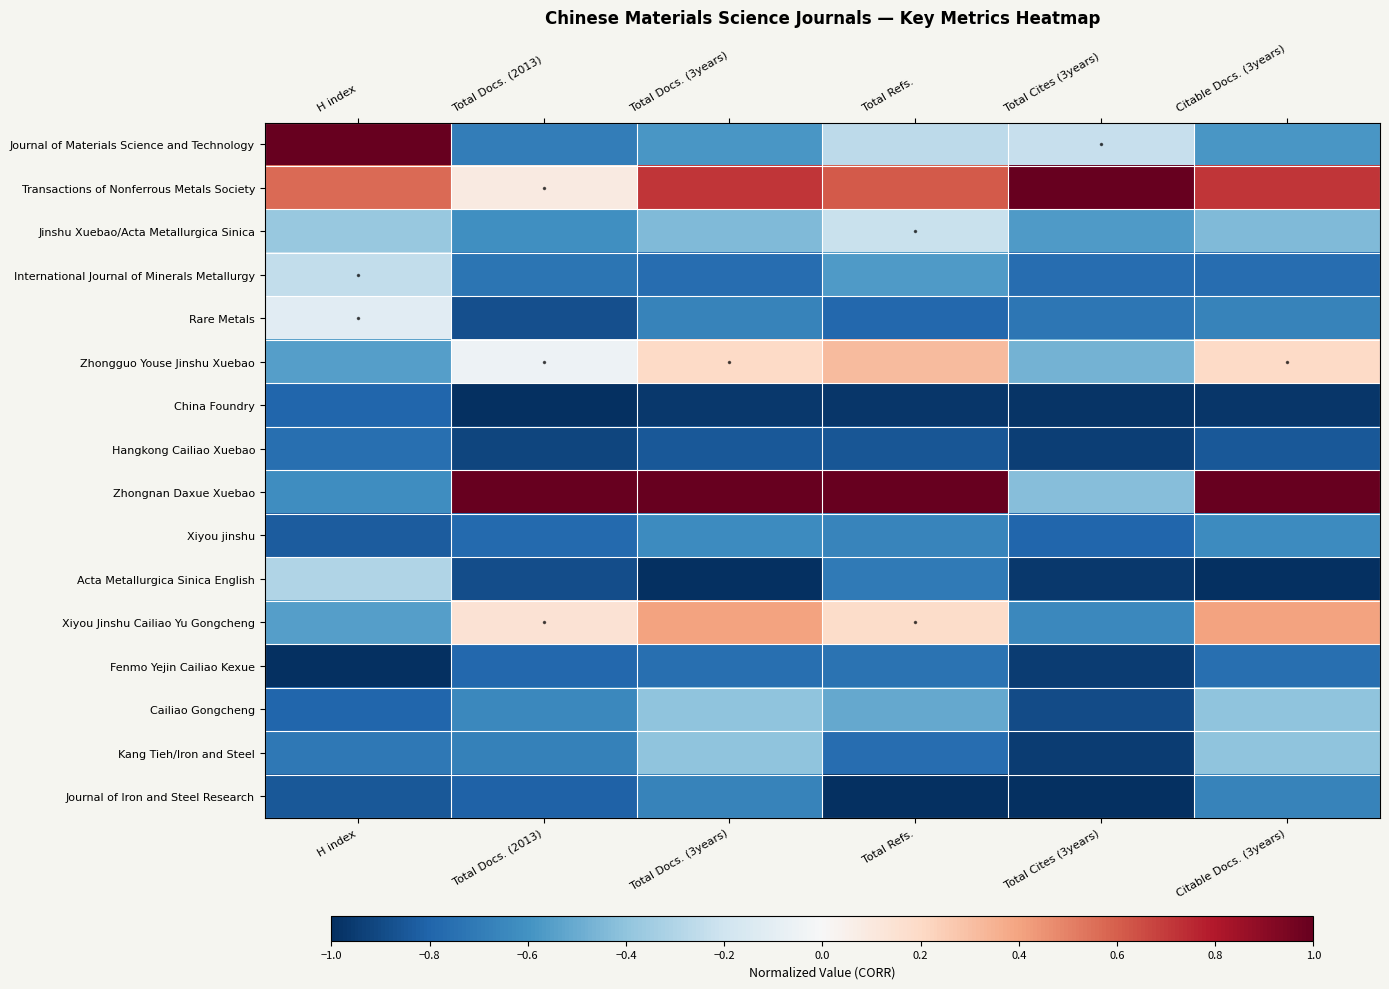

Reading left to right, what are all the values shown in this chart?

Journal of Materials Science and Technology: H index=1.0	Total Docs. (2013)=-0.7	Total Docs. (3years)=-0.6	Total Refs.=-0.3	Total Cites (3years)=-0.2	Citable Docs. (3years)=-0.6
Transactions of Nonferrous Metals Society: H index=0.6	Total Docs. (2013)=0.1	Total Docs. (3years)=0.7	Total Refs.=0.6	Total Cites (3years)=1.0	Citable Docs. (3years)=0.7
Jinshu Xuebao/Acta Metallurgica Sinica: H index=-0.4	Total Docs. (2013)=-0.6	Total Docs. (3years)=-0.4	Total Refs.=-0.2	Total Cites (3years)=-0.6	Citable Docs. (3years)=-0.4
International Journal of Minerals Metallurgy: H index=-0.2	Total Docs. (2013)=-0.7	Total Docs. (3years)=-0.8	Total Refs.=-0.6	Total Cites (3years)=-0.8	Citable Docs. (3years)=-0.8
Rare Metals: H index=-0.1	Total Docs. (2013)=-0.9	Total Docs. (3years)=-0.7	Total Refs.=-0.8	Total Cites (3years)=-0.7	Citable Docs. (3years)=-0.7
Zhongguo Youse Jinshu Xuebao: H index=-0.5	Total Docs. (2013)=-0.1	Total Docs. (3years)=0.2	Total Refs.=0.3	Total Cites (3years)=-0.5	Citable Docs. (3years)=0.2
China Foundry: H index=-0.8	Total Docs. (2013)=-1.0	Total Docs. (3years)=-1.0	Total Refs.=-1.0	Total Cites (3years)=-1.0	Citable Docs. (3years)=-1.0
Hangkong Cailiao Xuebao: H index=-0.8	Total Docs. (2013)=-0.9	Total Docs. (3years)=-0.8	Total Refs.=-0.9	Total Cites (3years)=-0.9	Citable Docs. (3years)=-0.8
Zhongnan Daxue Xuebao: H index=-0.6	Total Docs. (2013)=1.0	Total Docs. (3years)=1.0	Total Refs.=1.0	Total Cites (3years)=-0.4	Citable Docs. (3years)=1.0
Xiyou jinshu: H index=-0.8	Total Docs. (2013)=-0.8	Total Docs. (3years)=-0.6	Total Refs.=-0.7	Total Cites (3years)=-0.8	Citable Docs. (3years)=-0.6
Acta Metallurgica Sinica English: H index=-0.3	Total Docs. (2013)=-0.9	Total Docs. (3years)=-1.0	Total Refs.=-0.7	Total Cites (3years)=-1.0	Citable Docs. (3years)=-1.0
Xiyou Jinshu Cailiao Yu Gongcheng: H index=-0.5	Total Docs. (2013)=0.1	Total Docs. (3years)=0.4	Total Refs.=0.2	Total Cites (3years)=-0.6	Citable Docs. (3years)=0.4
Fenmo Yejin Cailiao Kexue: H index=-1.0	Total Docs. (2013)=-0.8	Total Docs. (3years)=-0.8	Total Refs.=-0.7	Total Cites (3years)=-0.9	Citable Docs. (3years)=-0.8
Cailiao Gongcheng: H index=-0.8	Total Docs. (2013)=-0.6	Total Docs. (3years)=-0.4	Total Refs.=-0.5	Total Cites (3years)=-0.9	Citable Docs. (3years)=-0.4
Kang Tieh/Iron and Steel: H index=-0.7	Total Docs. (2013)=-0.7	Total Docs. (3years)=-0.4	Total Refs.=-0.8	Total Cites (3years)=-0.9	Citable Docs. (3years)=-0.4
Journal of Iron and Steel Research: H index=-0.8	Total Docs. (2013)=-0.8	Total Docs. (3years)=-0.7	Total Refs.=-1.0	Total Cites (3years)=-1.0	Citable Docs. (3years)=-0.7